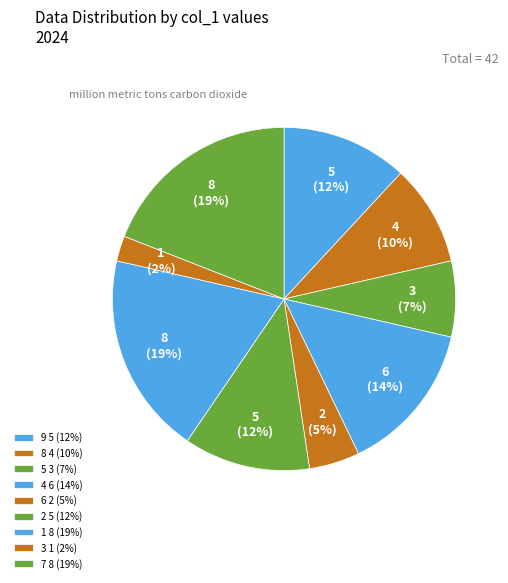

What is the change in value from 8 to 4?

+2